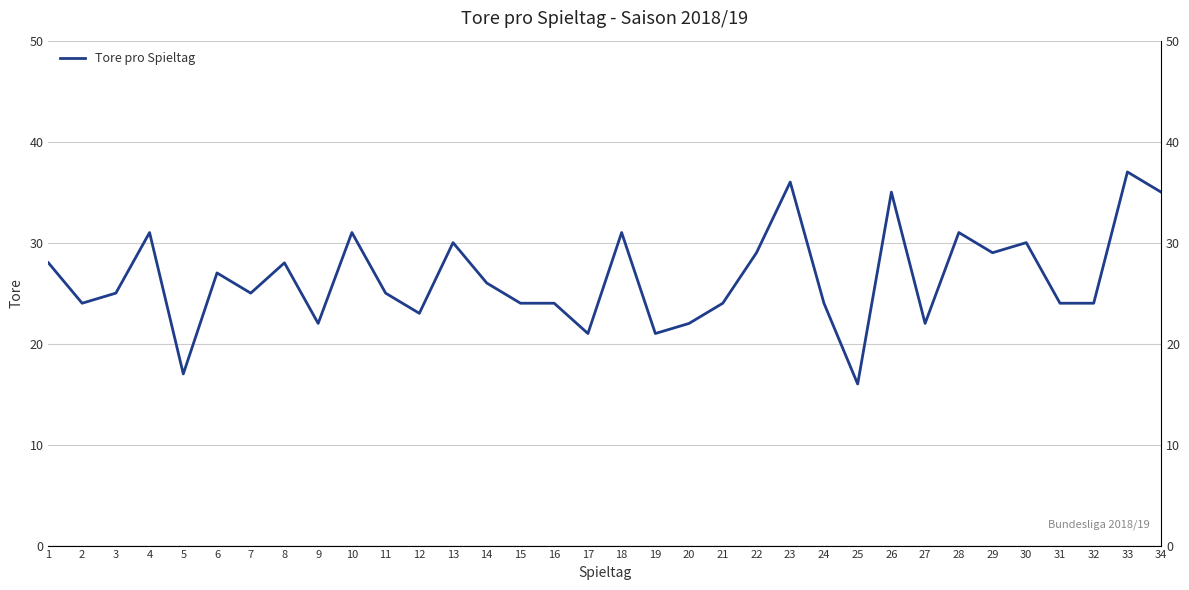

The chart shows a value of 30 at 30. True or false?

True